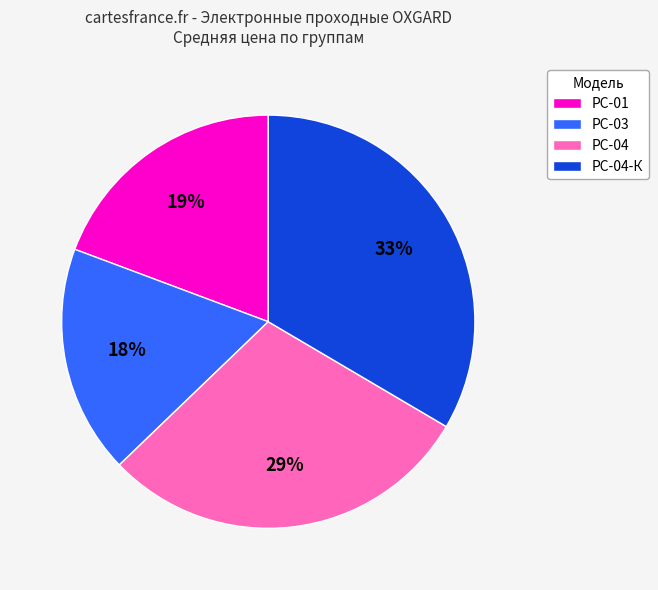

Combined, do РС-01 and РС-04-К account for over 50%?

Yes